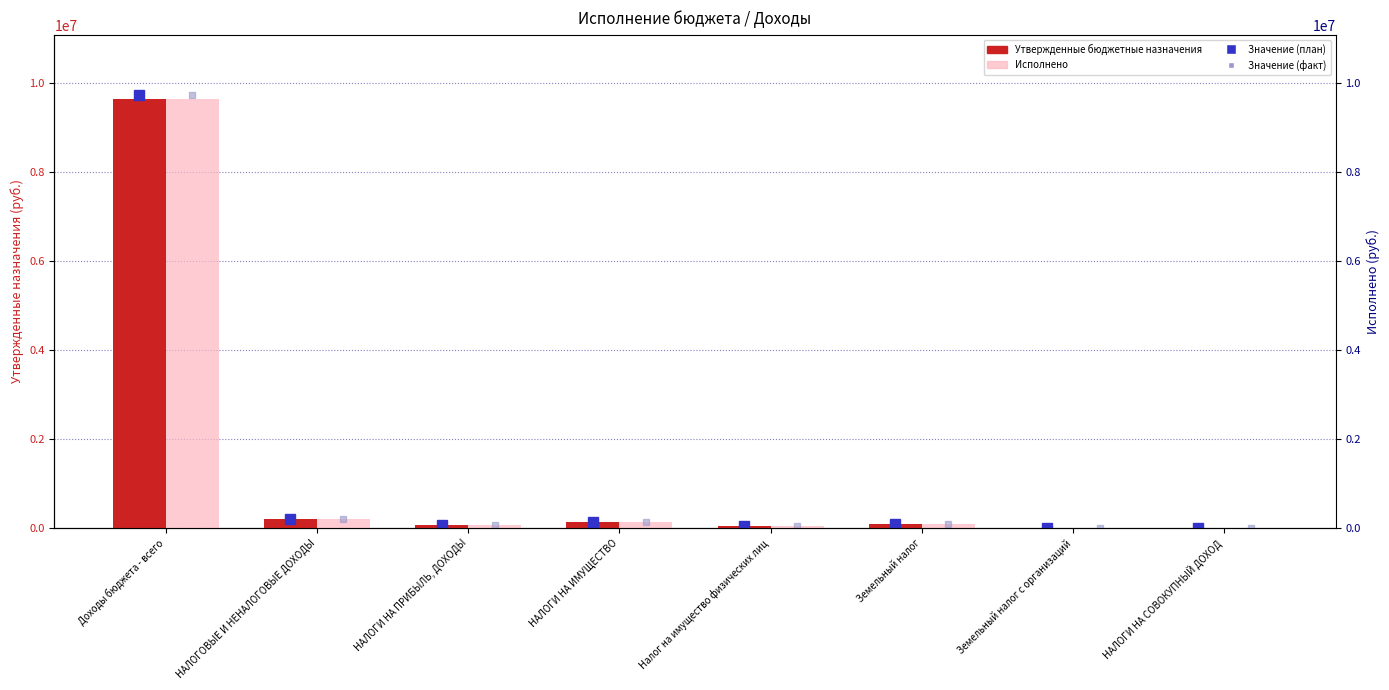

What is the lowest value of the Исполнено series?

343.5